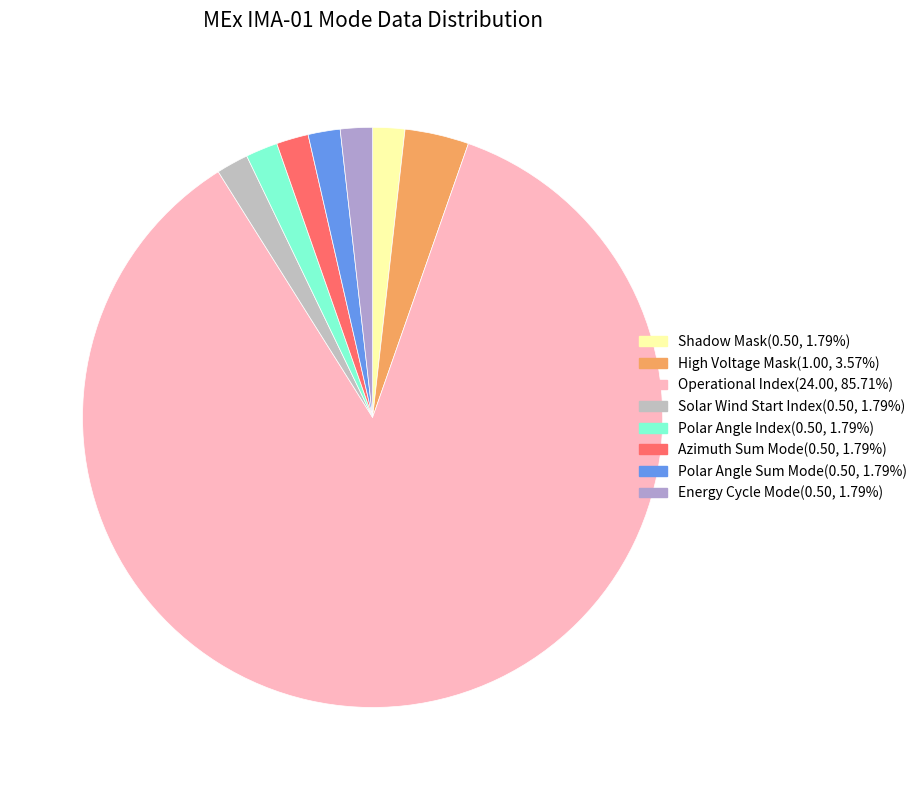

What is the largest slice in the pie chart?

Operational Index